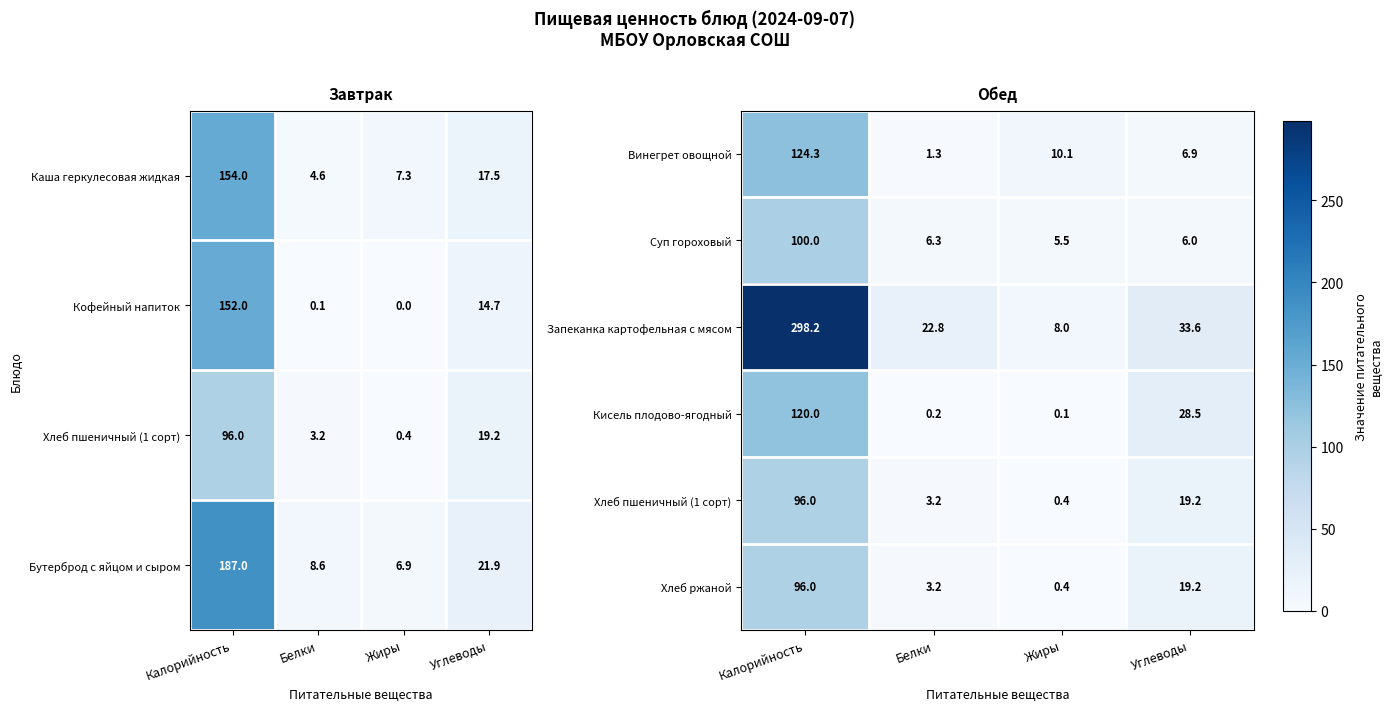

Is the value of Винегрет овощной at Белки greater than the value of Суп гороховый at Жиры?

No